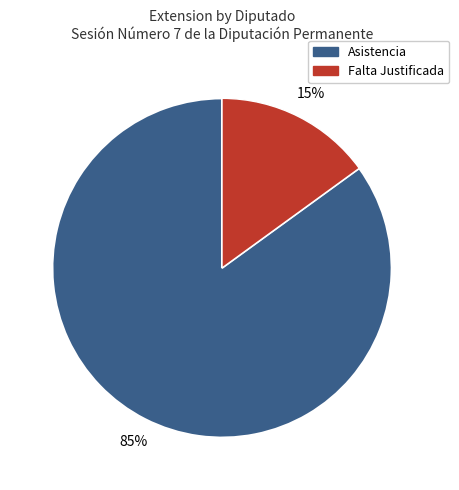

Does any single category account for the majority?

Yes